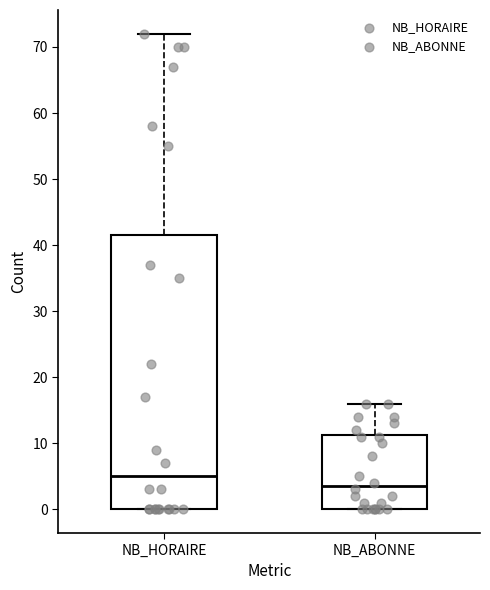

Which box is the tallest, from its lower edge to its upper edge?

NB_HORAIRE